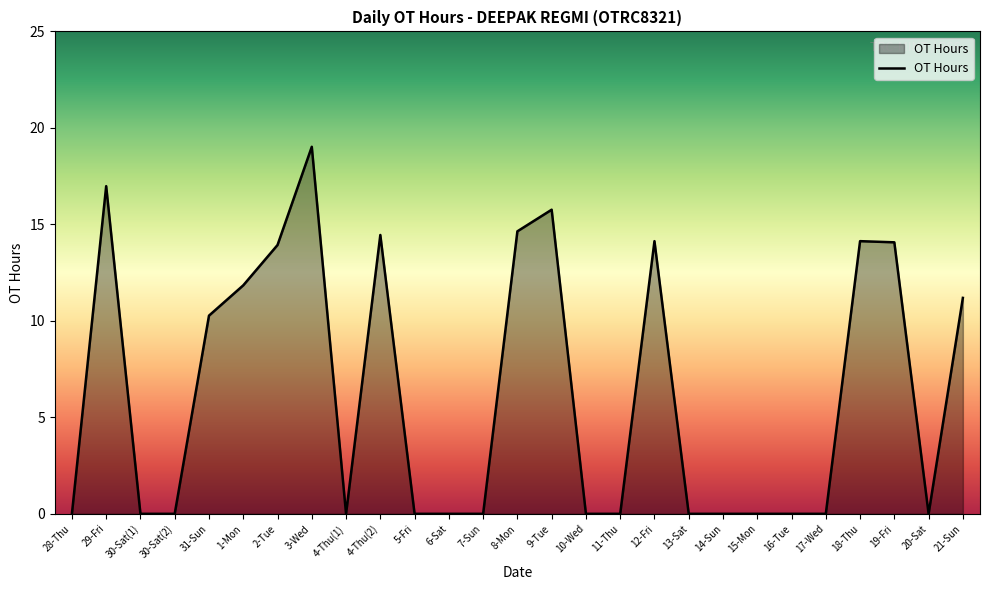

At which label is the value closest to 9?

31-Sun